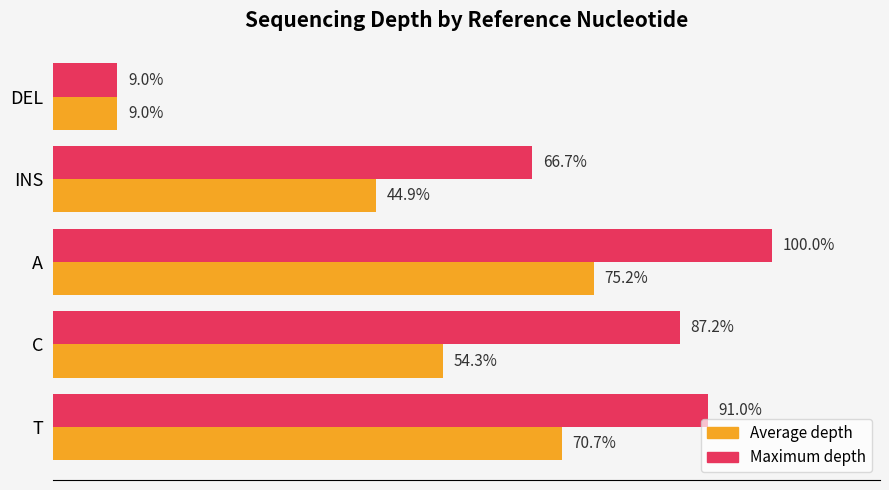

At which label is Maximum depth closest to 54?

INS